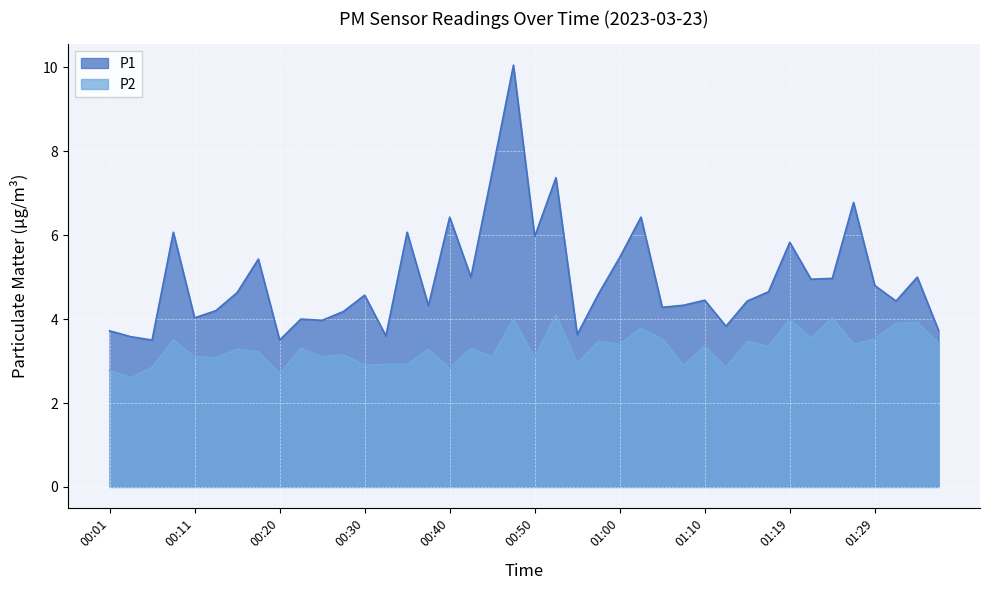

The P2 series shows 3.1 at 00:45. True or false?

True